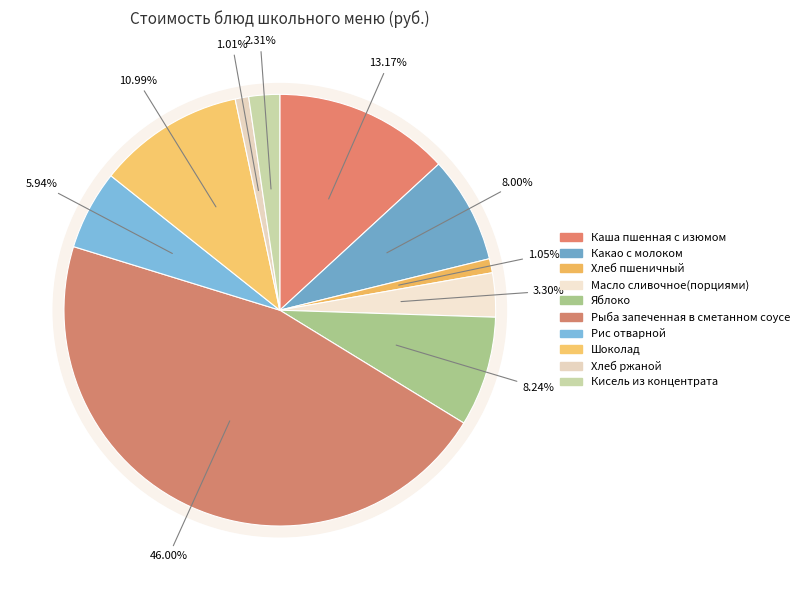

What is the total percentage of Кисель из концентрата and Рыба запеченная в сметанном соусе?

48.3%